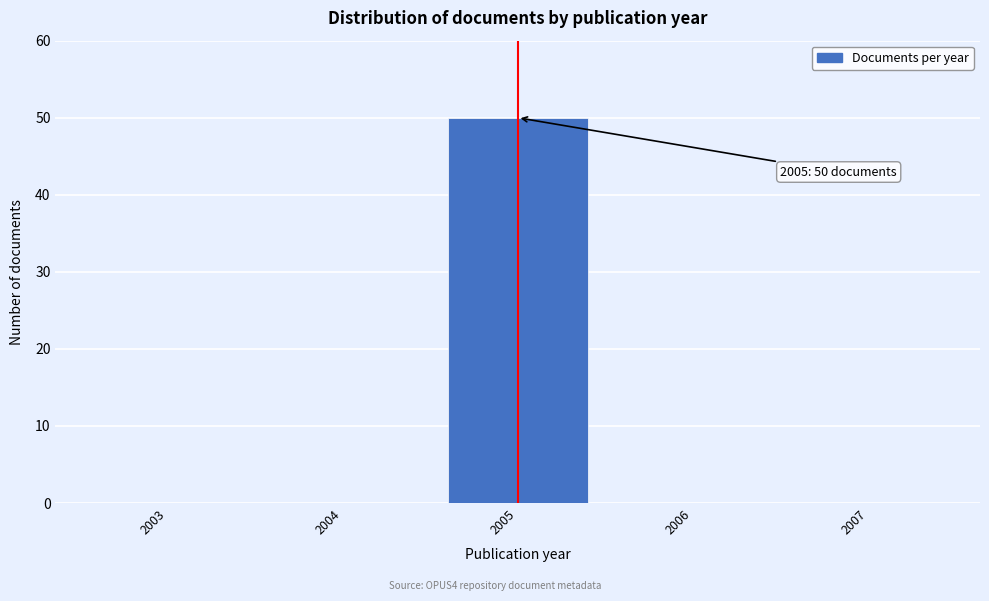

Reading right to left, transcribe all the data shown in this chart.

2007=0	2006=0	2005=50	2004=0	2003=0